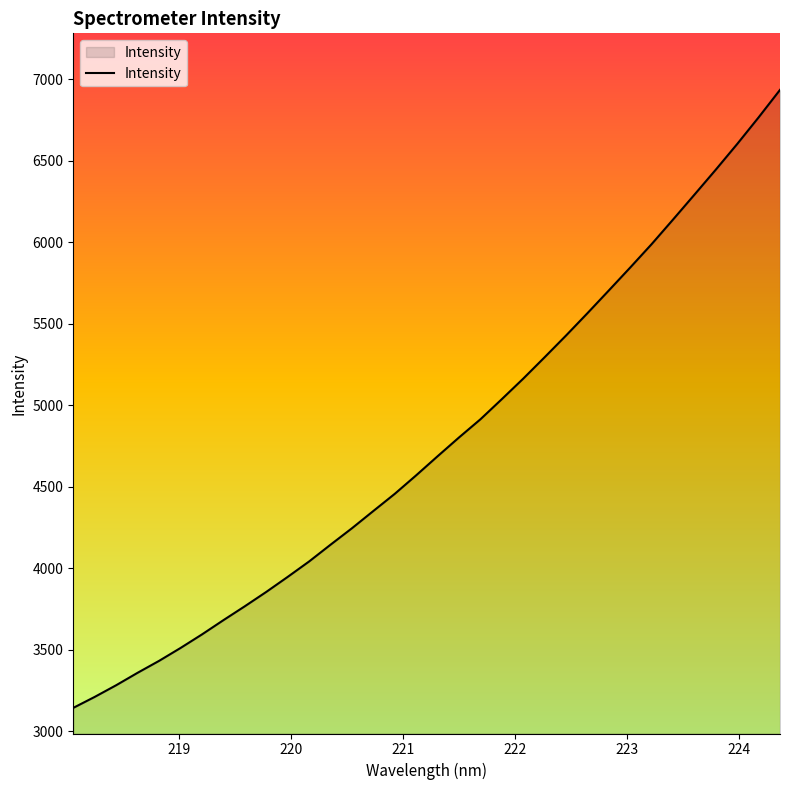

What is the minimum value shown in the chart?

3144.5